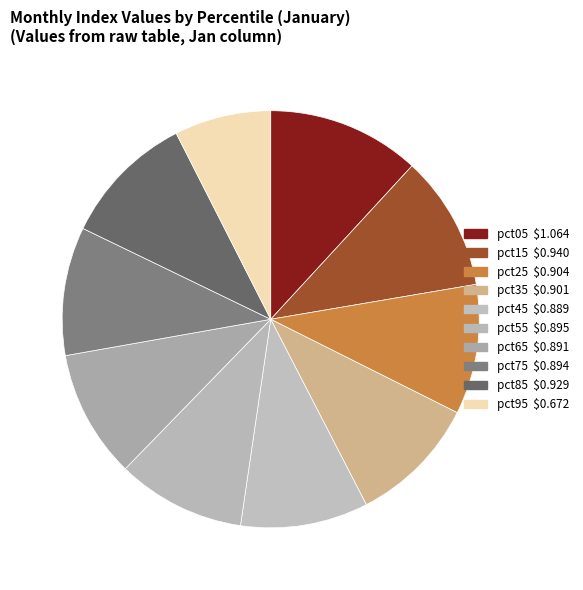

The pct25 slice represents 23% of the pie. True or false?

False